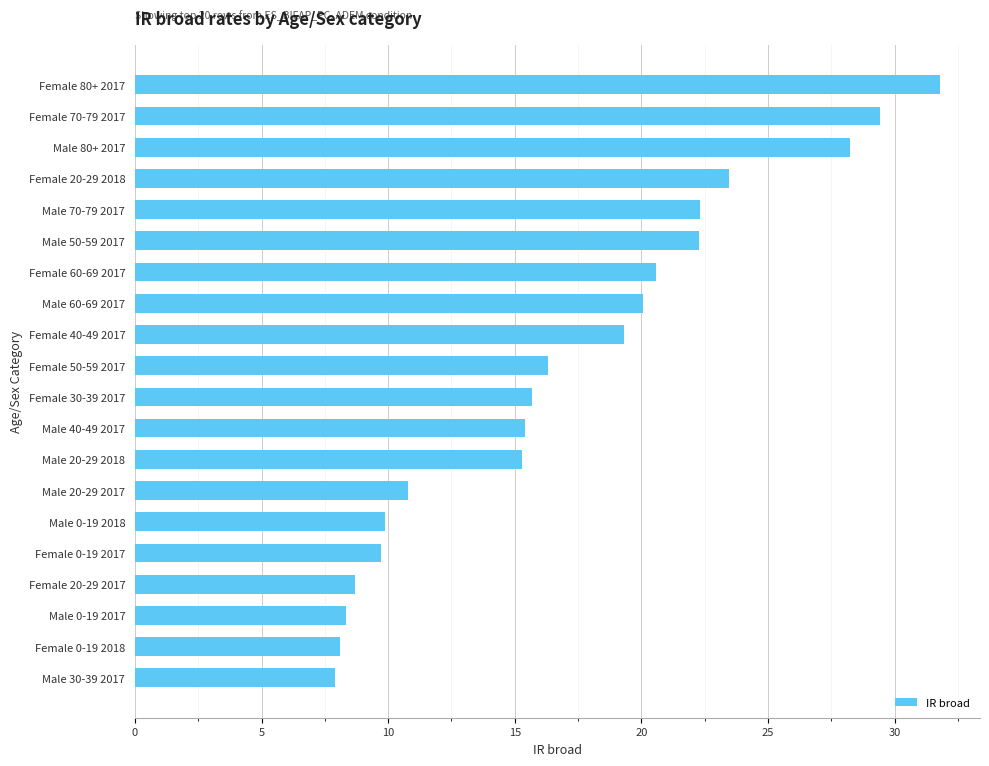

What is the label of the 7th bar from the bottom?

Male 20-29 2017